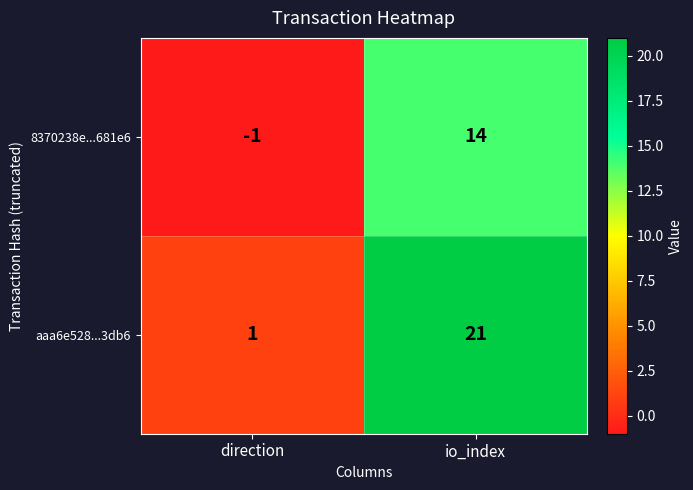

The value of aaa6e528...3db6 at direction is 1. True or false?

True